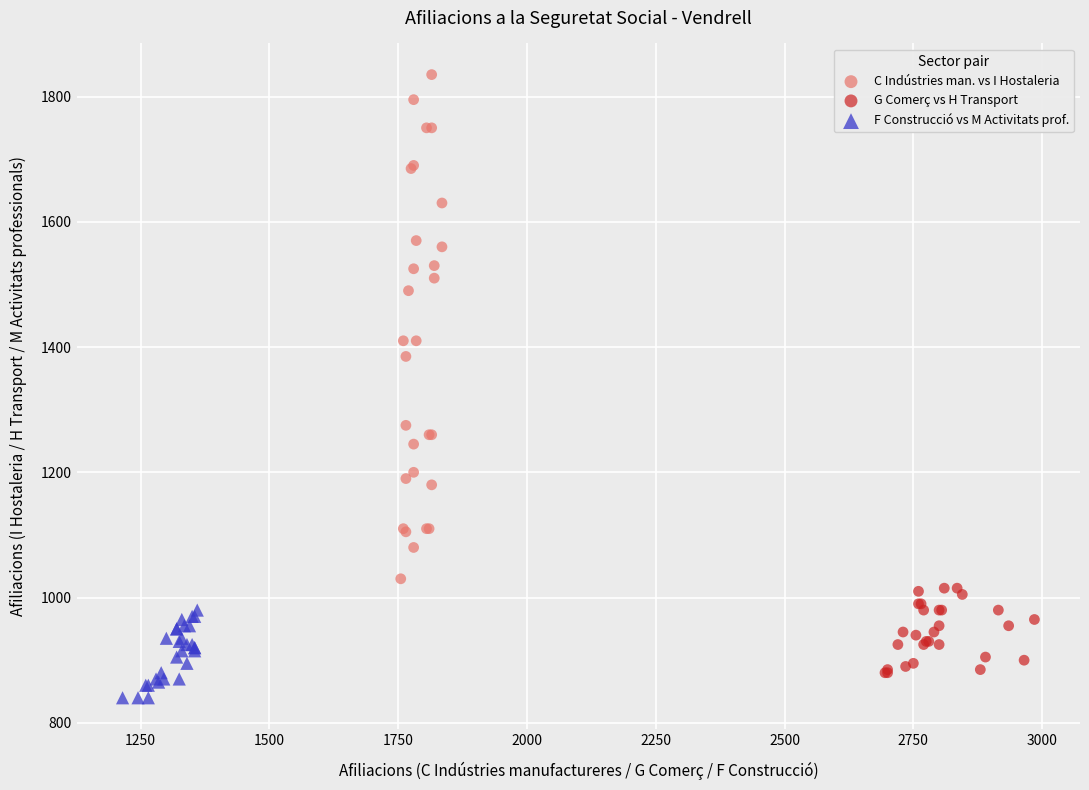

Which series reaches the maximum Y coordinate?

C Indústries man. vs I Hostaleria